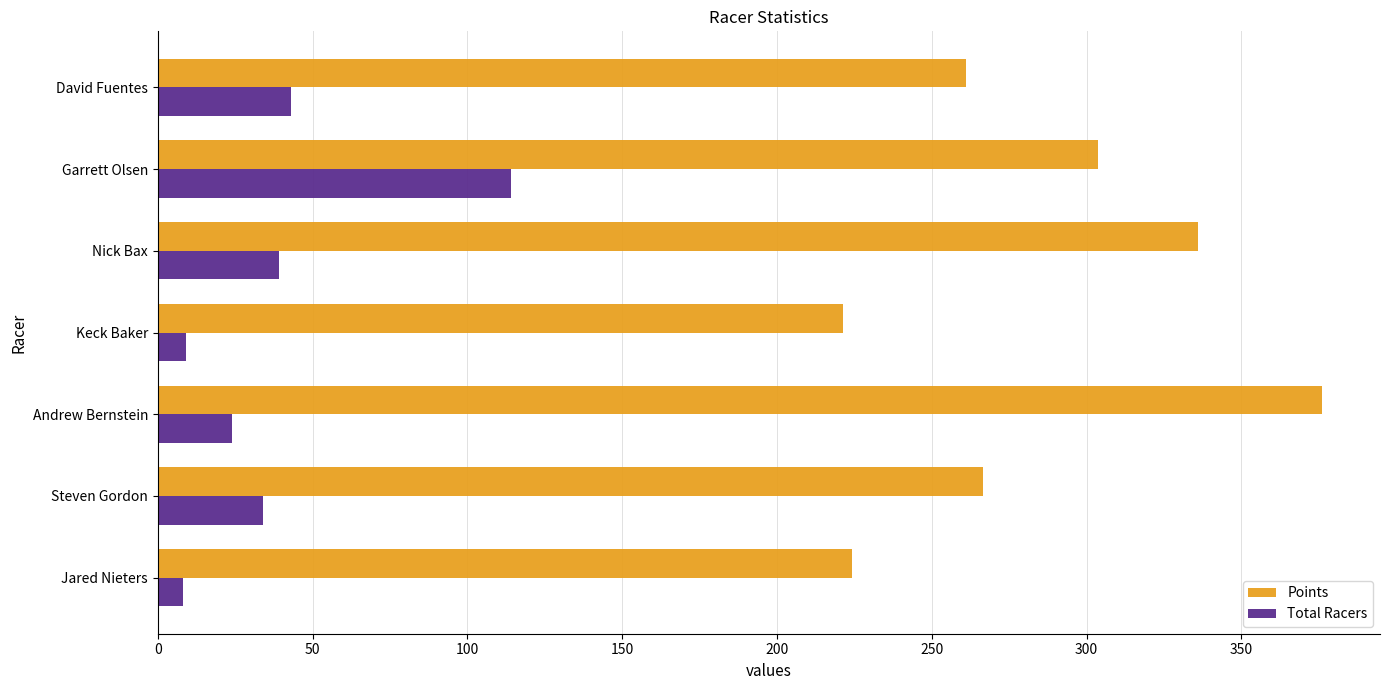

What are all the series names shown in the legend?

Points, Total Racers